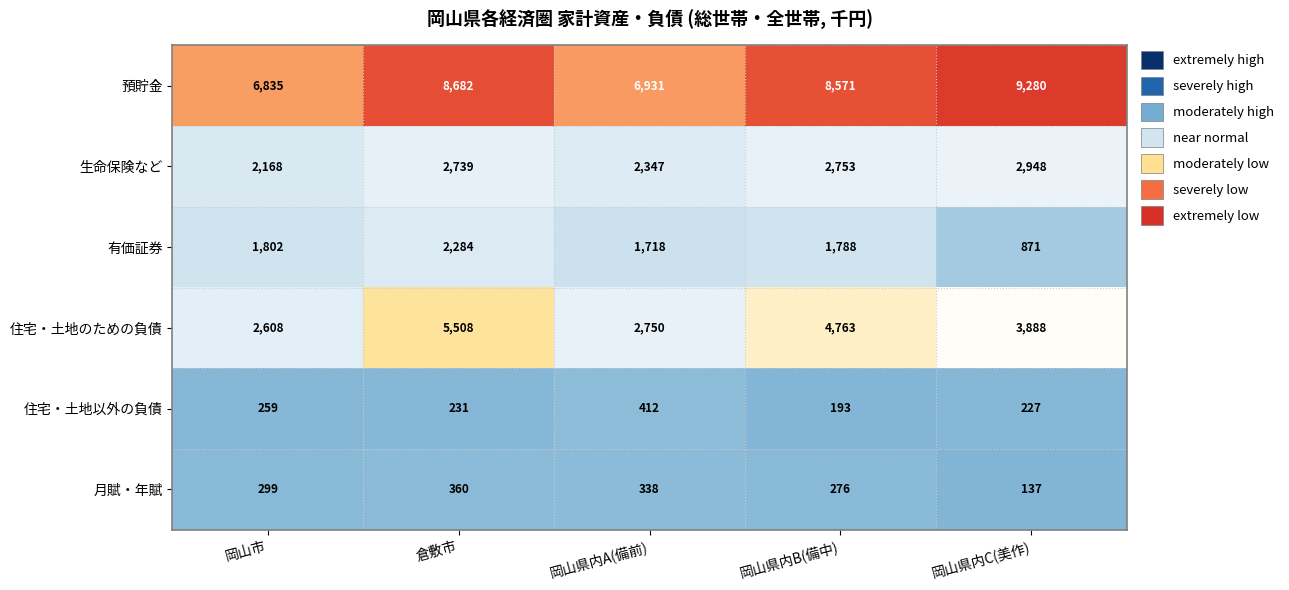

At which label does 住宅・土地以外の負債 first exceed 231?

岡山市